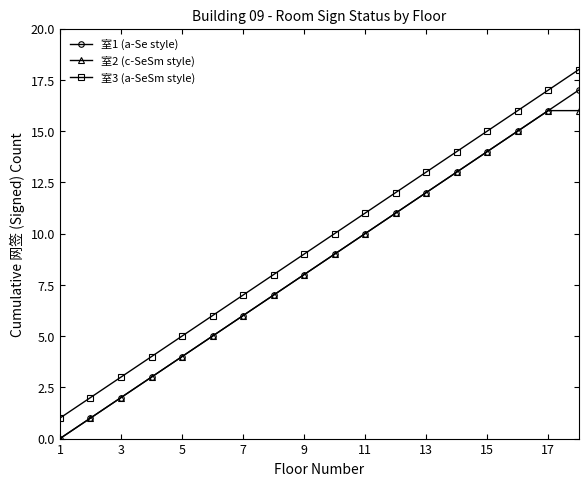

True or false: 室2 (c-SeSm style) has more than 2 interior local peaks.

False